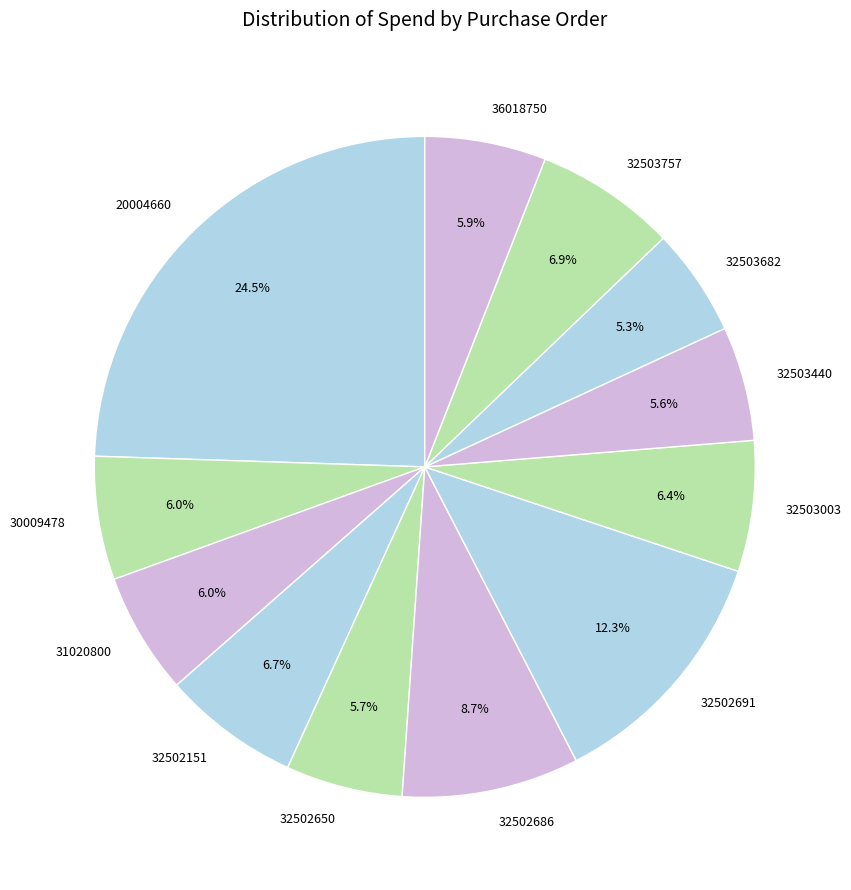

What percentage is the 32503003 slice, to the nearest percent?

6%